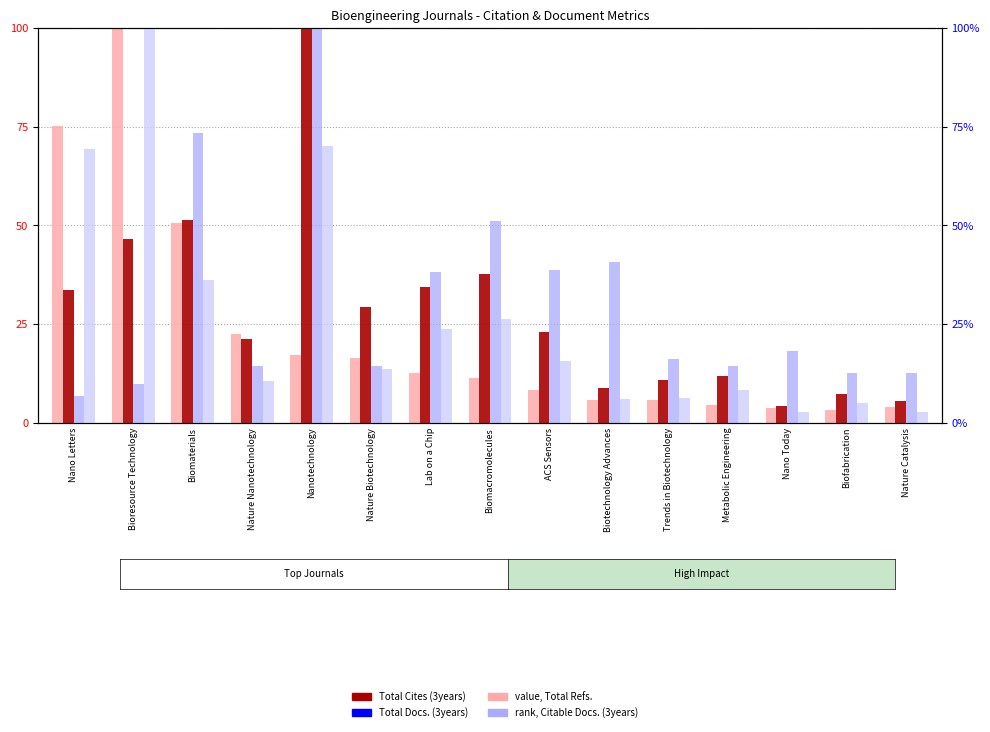

Which series has the largest total across all categories?

Total Refs.